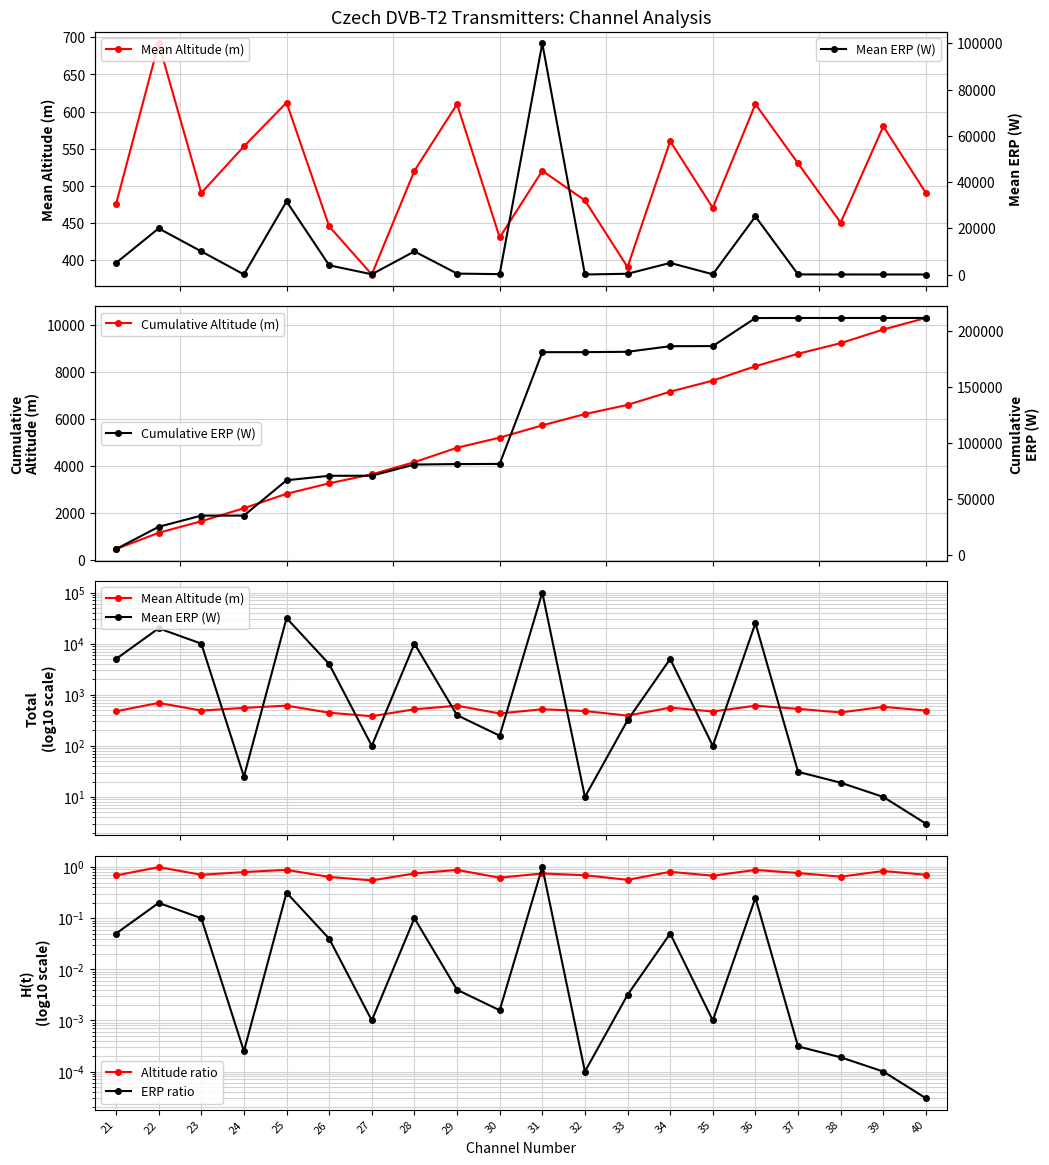

What is the sum of all Altitude ratio values?

14.9